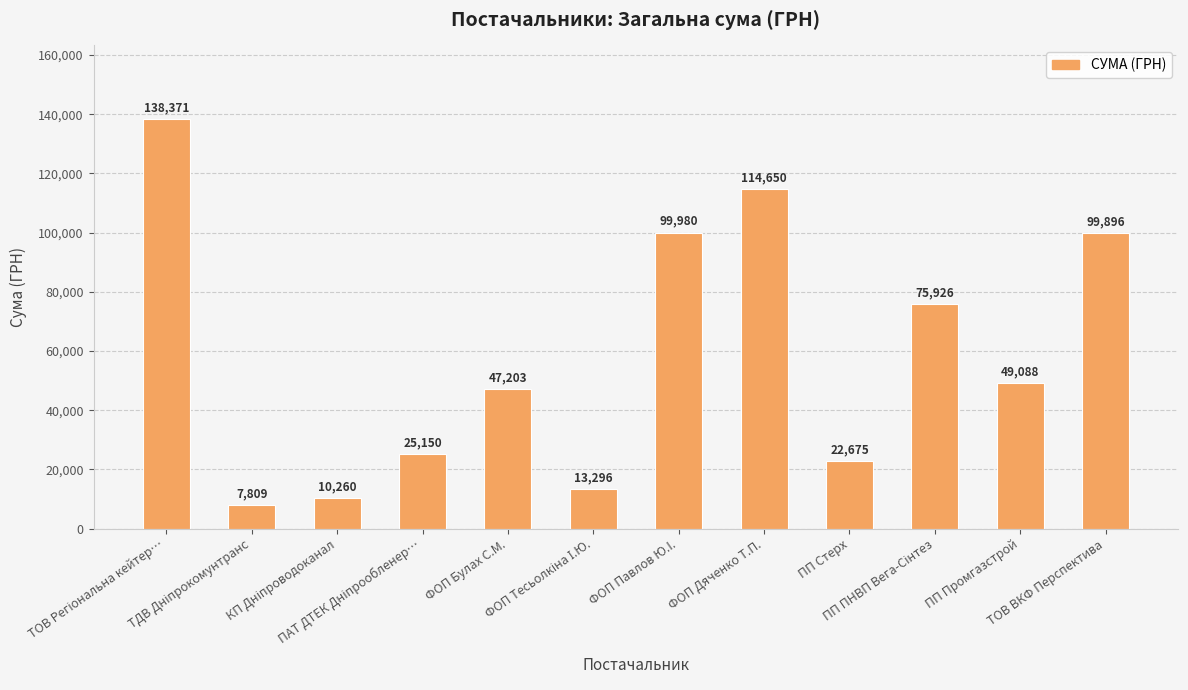

What is the maximum value shown in the chart?

138371.1